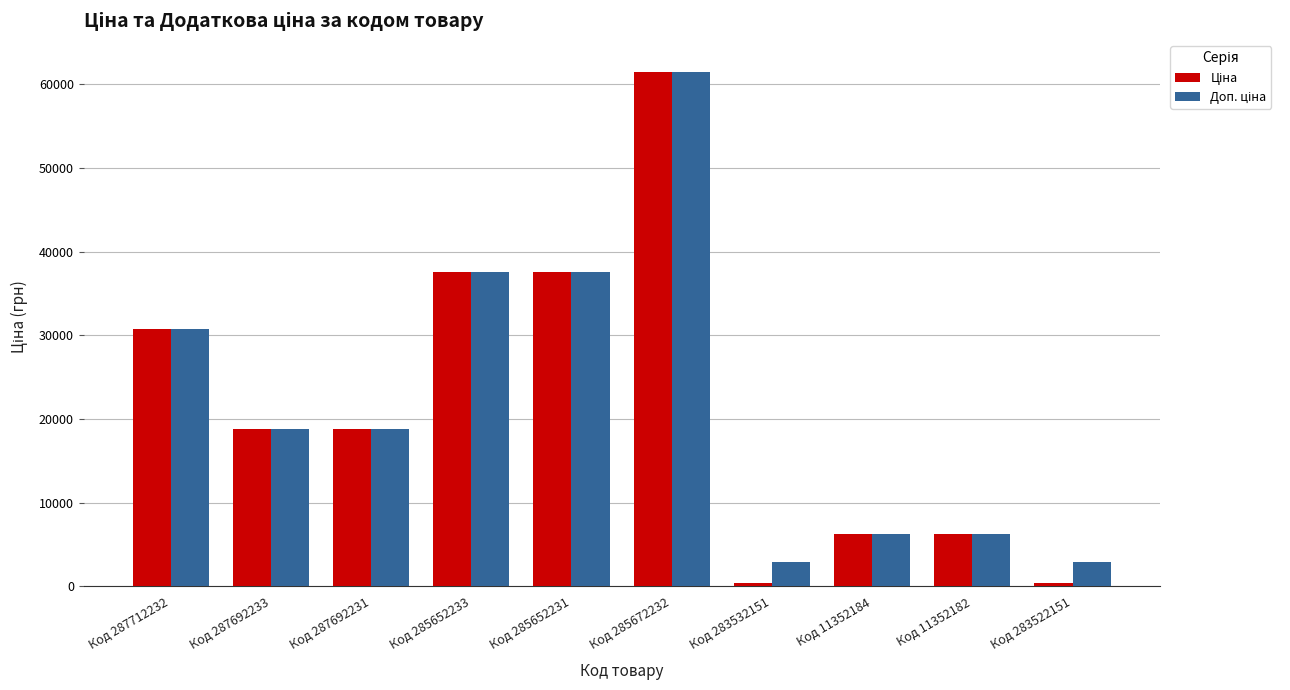

What is the greatest value displayed?

61434.3